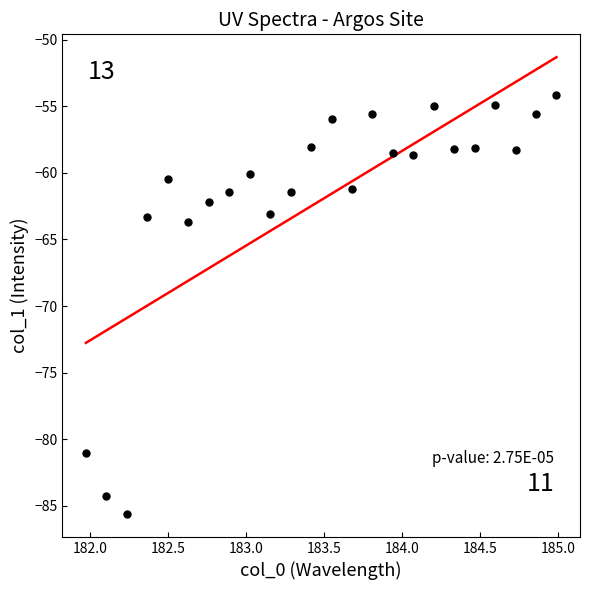

What is the range of Y values (max minus min)?

31.5